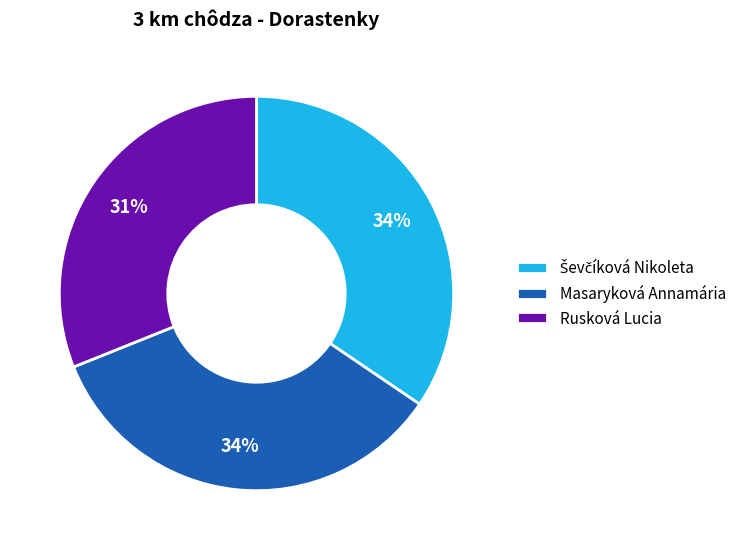

The Masaryková Annamária slice represents 34% of the pie. True or false?

True